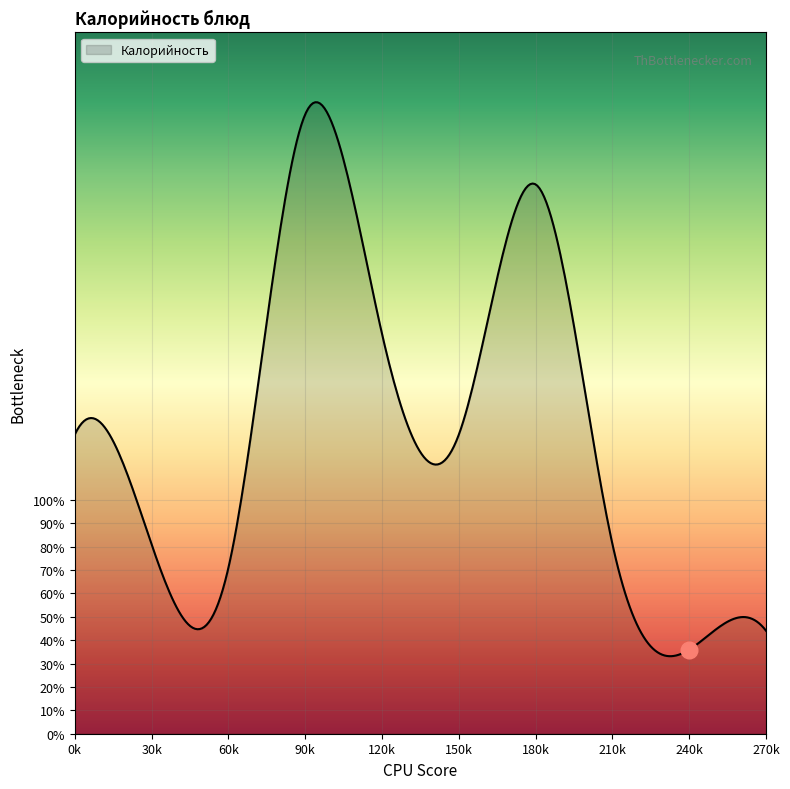

How many distinct data groups are displayed?

1